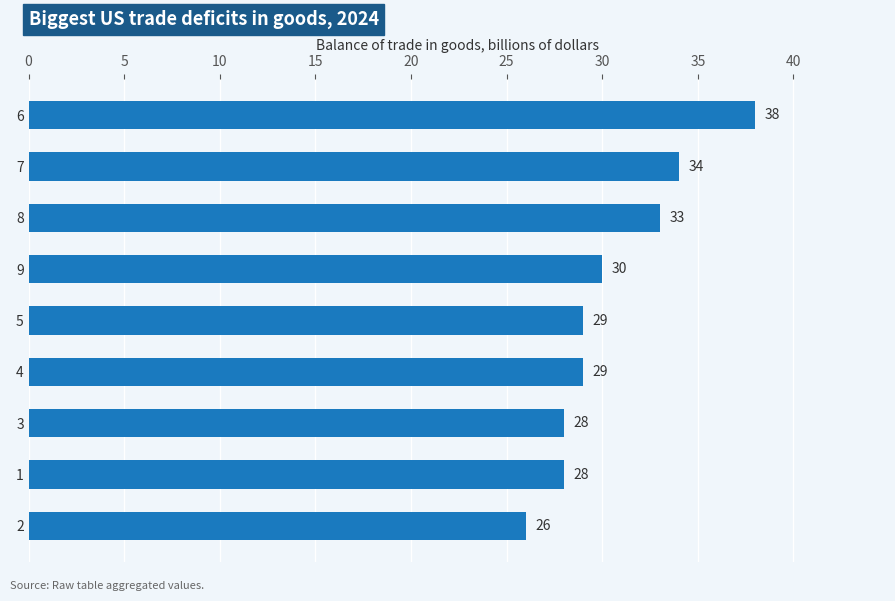

Which label corresponds to the largest value in the chart?

6